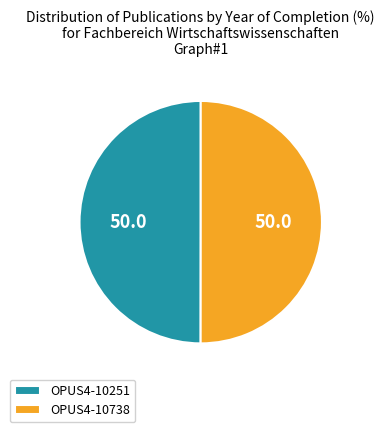

Is the sum of OPUS4-10251 and OPUS4-10738 greater than half?

Yes